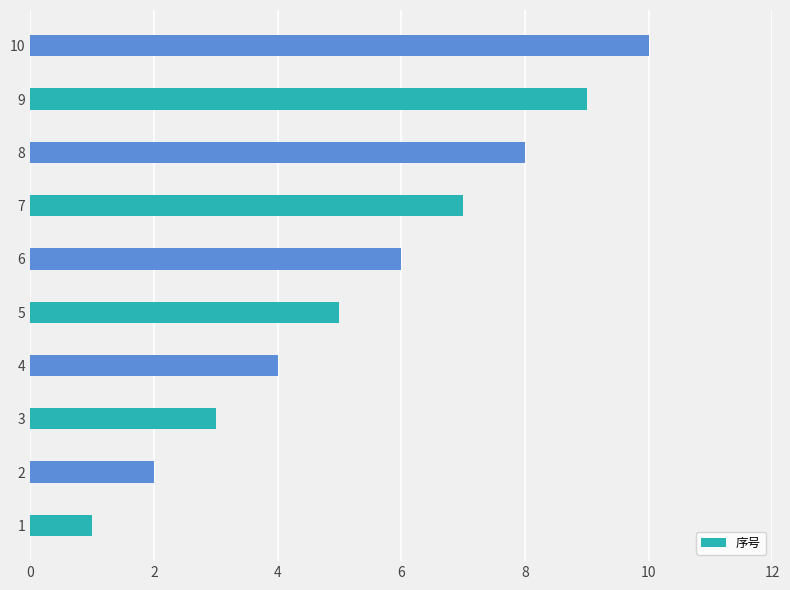

Is it true that the value at 10 is 6?

False